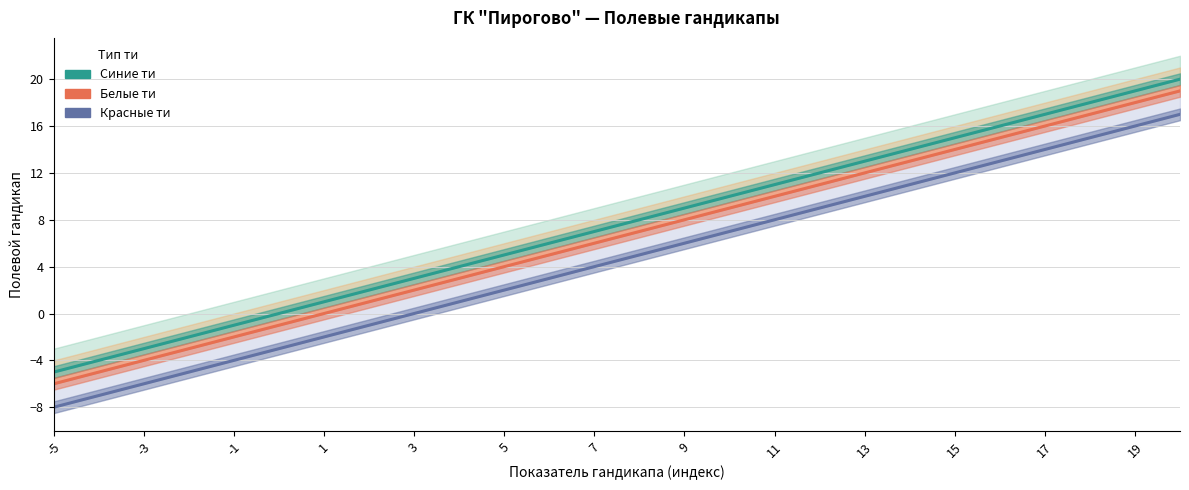

What is the label of the 26th point from the right?

-5